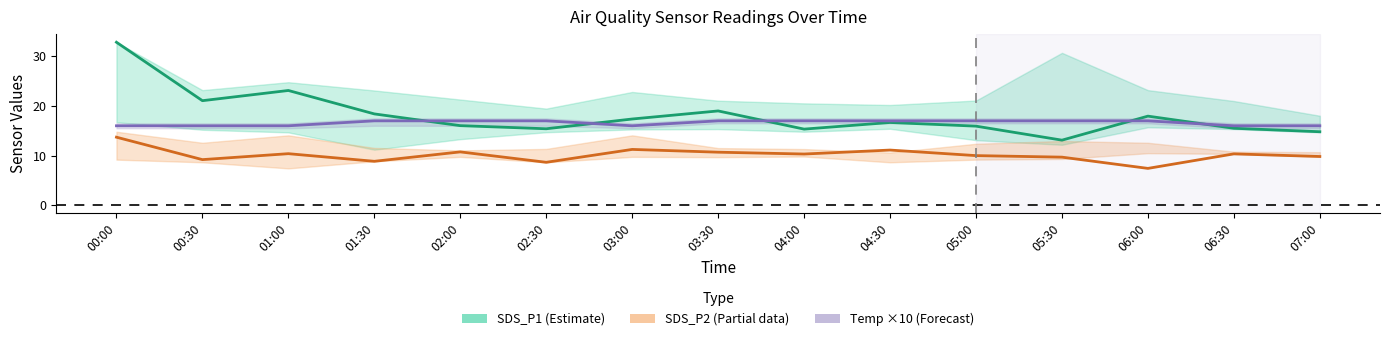

Count the number of categories in the chart.

15